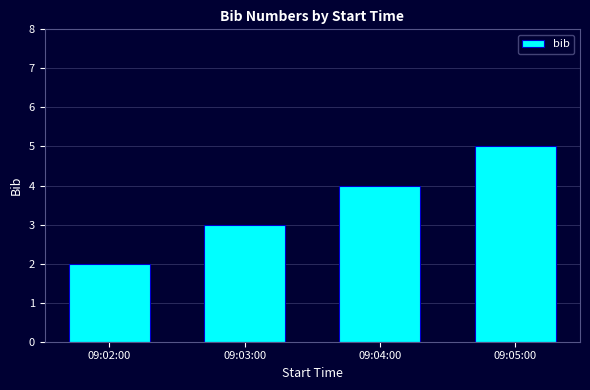

Rank the categories by value from highest to lowest.

09:05:00, 09:04:00, 09:03:00, 09:02:00